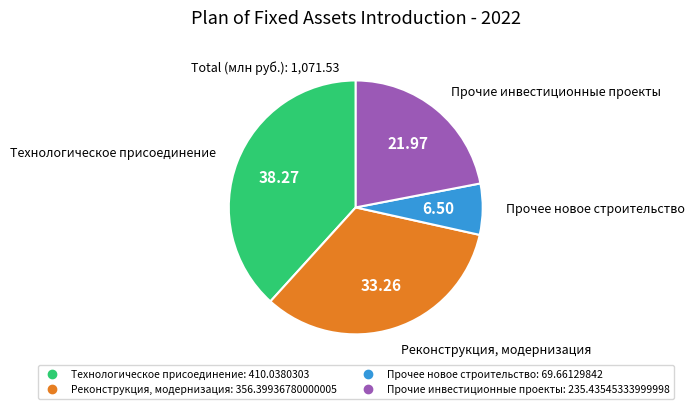

Rank the categories by value from lowest to highest.

Прочее новое строительство, Прочие инвестиционные проекты, Реконструкция, модернизация, Технологическое присоединение